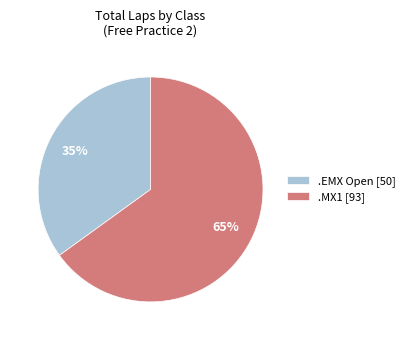

Approximately how many times larger is the value at .MX1 [93] compared to .EMX Open [50]?

1.9